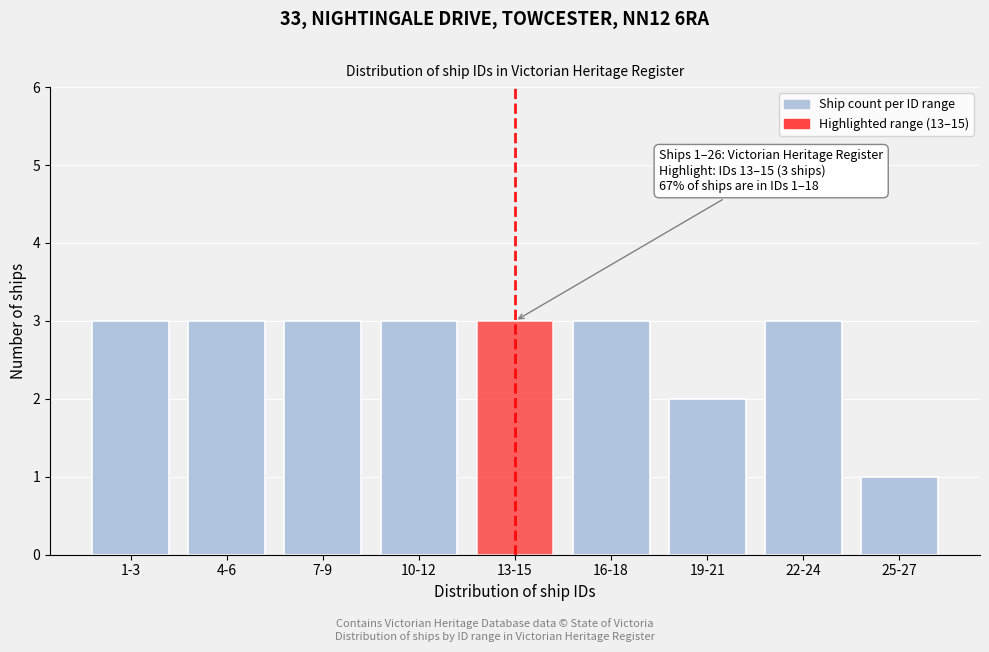

Reading left to right, what are all the values shown in this chart?

1-3=3	4-6=3	7-9=3	10-12=3	13-15=3	16-18=3	19-21=2	22-24=3	25-27=1